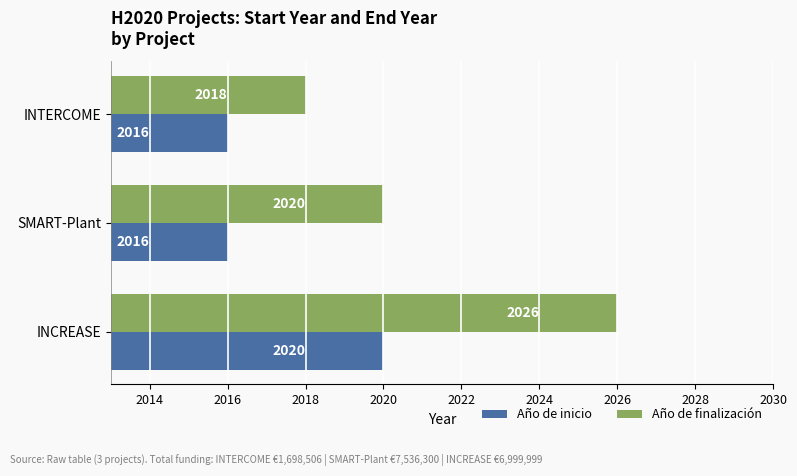

At which category is the sum across all series the highest?

INCREASE